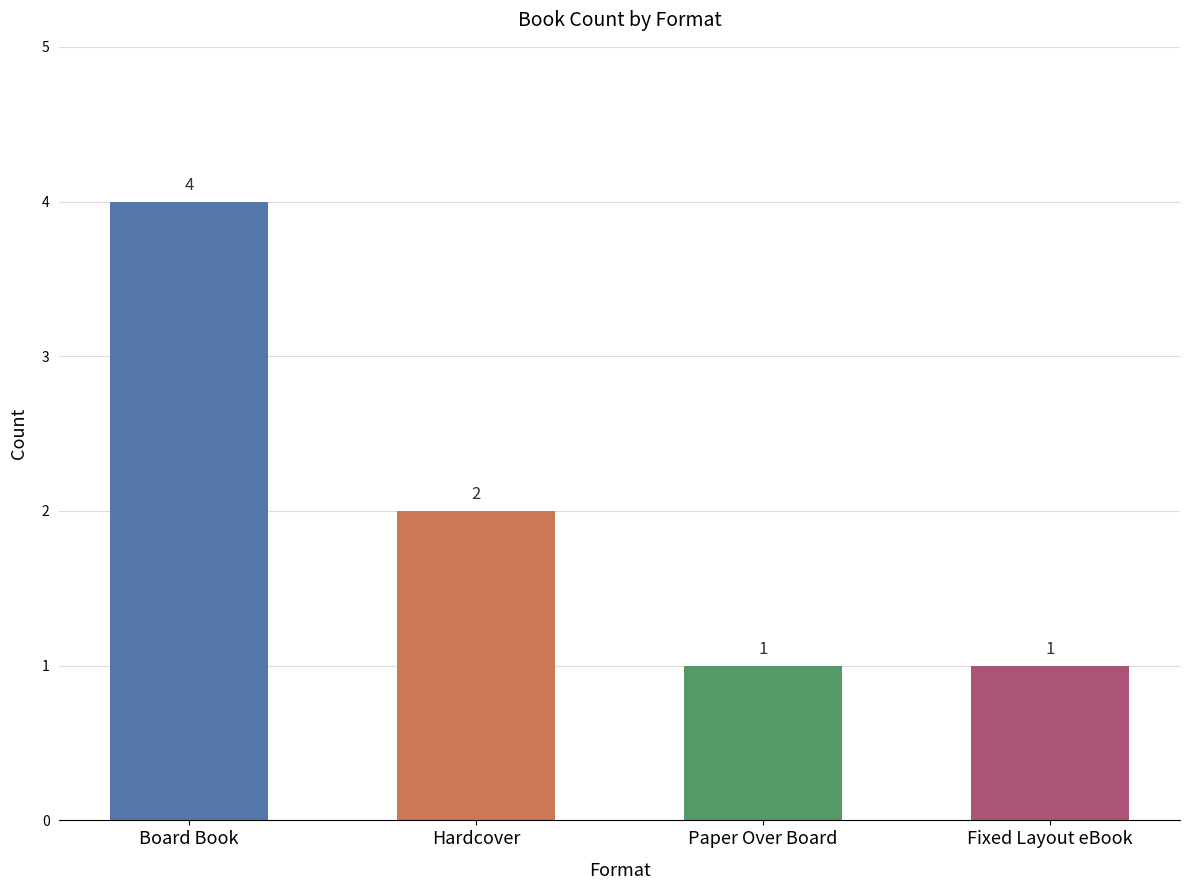

How many bars are there in total?

4